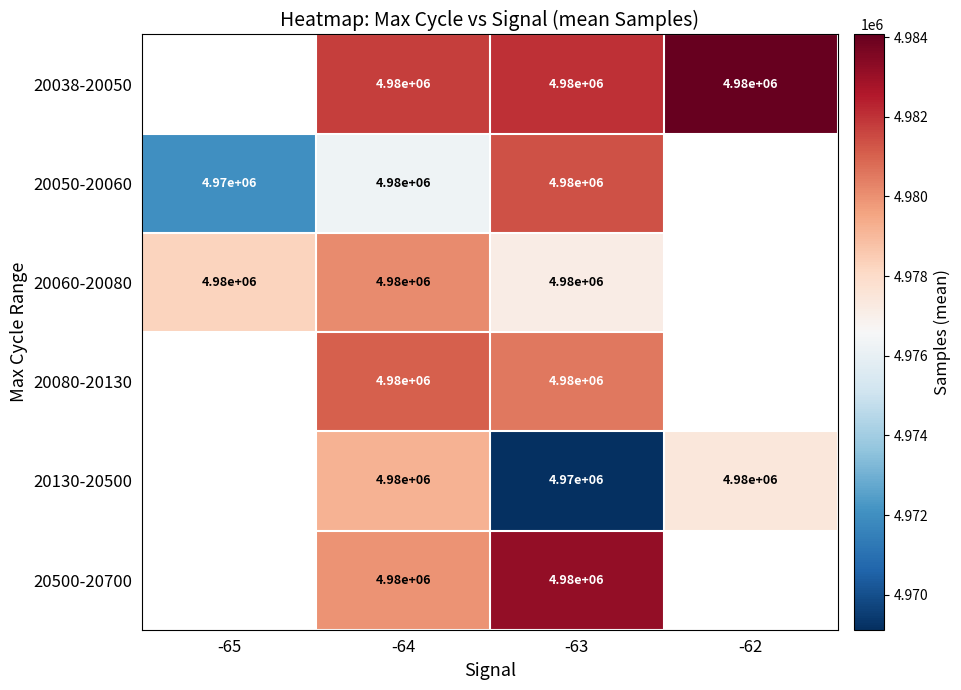

True or false: 20060-20080 has a value of 4977125.0 at -63.

True